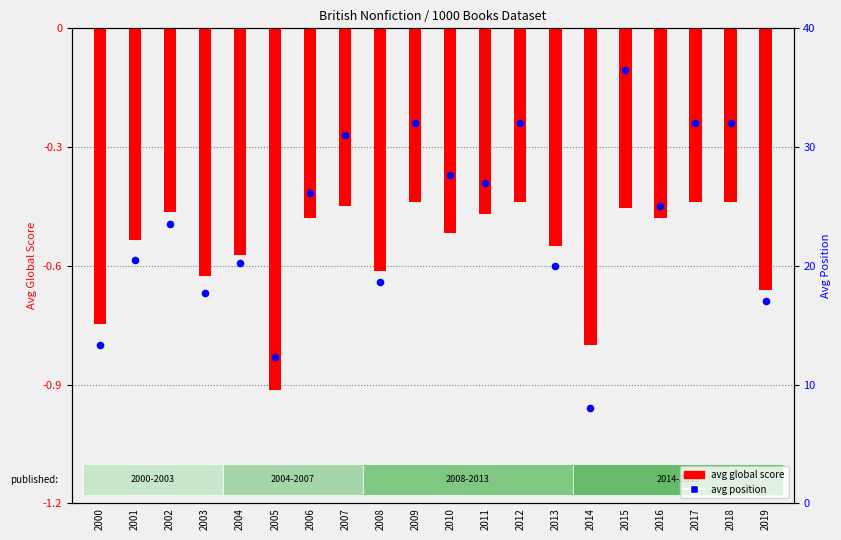

Which series has the largest total across all categories?

avg position